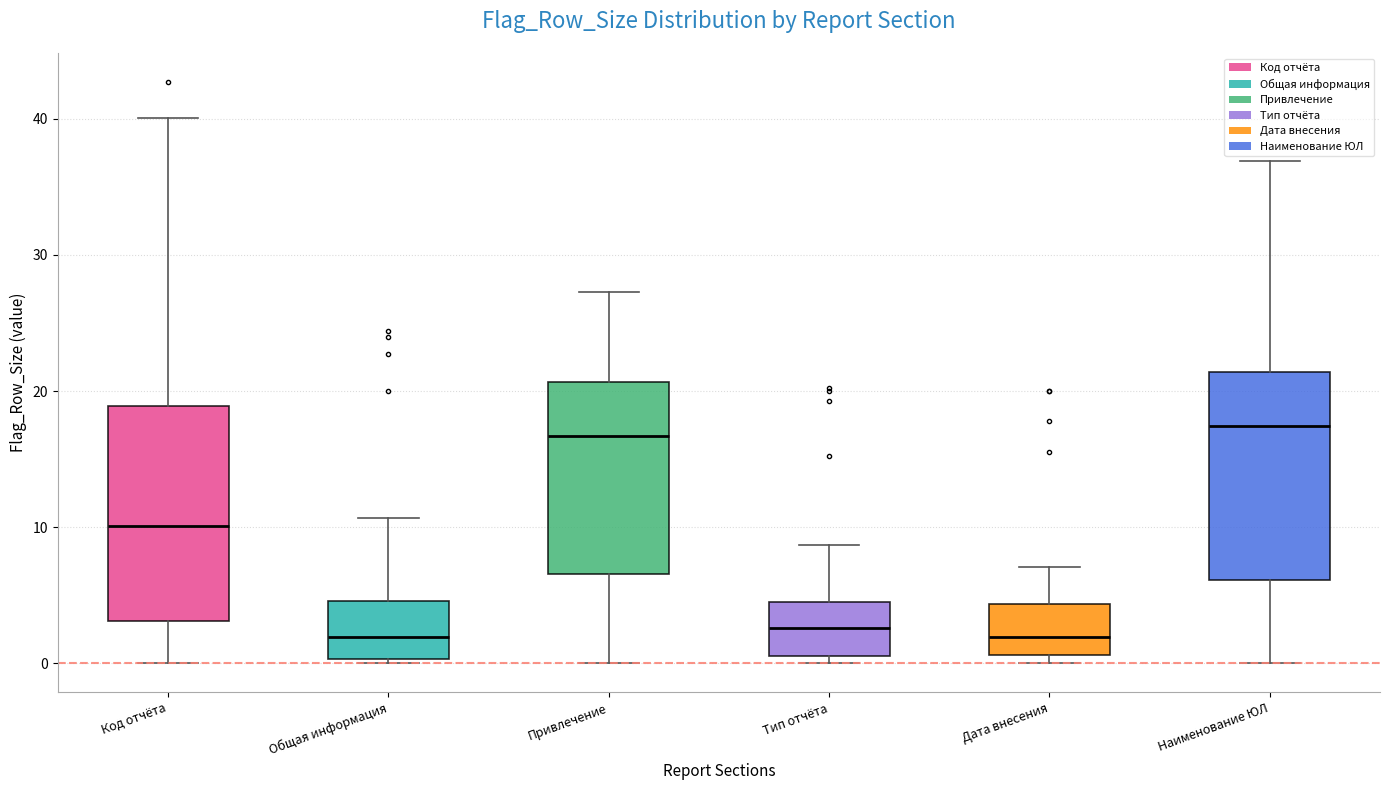

Reading left to right, transcribe this box plot: for each box, give where its median line is, the range the box spans, and where its two whiskers end, as read against the y-axis. The values are not printed on the chart, so give them approximately, as read against the axis.

Код отчёта: median 10, box 3 to 19, whiskers 0 to 40
Общая информация: median 2, box 0 to 5, whiskers 0 (just below the box's lower edge) to 11
Привлечение: median 17, box 7 to 21, whiskers 0 to 27
Тип отчёта: median 3, box 1 to 4, whiskers 0 to 9
Дата внесения: median 2, box 1 to 4, whiskers 0 to 7
Наименование ЮЛ: median 17, box 6 to 21, whiskers 0 to 37